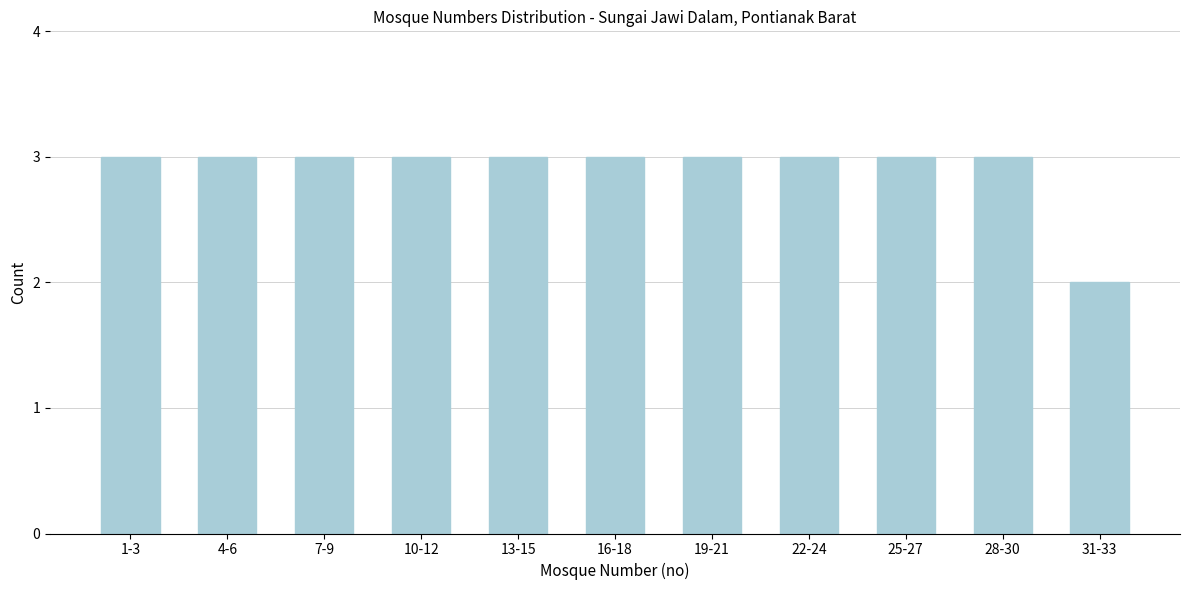

Reading left to right, what are all the values shown in this chart?

1-3=3	4-6=3	7-9=3	10-12=3	13-15=3	16-18=3	19-21=3	22-24=3	25-27=3	28-30=3	31-33=2